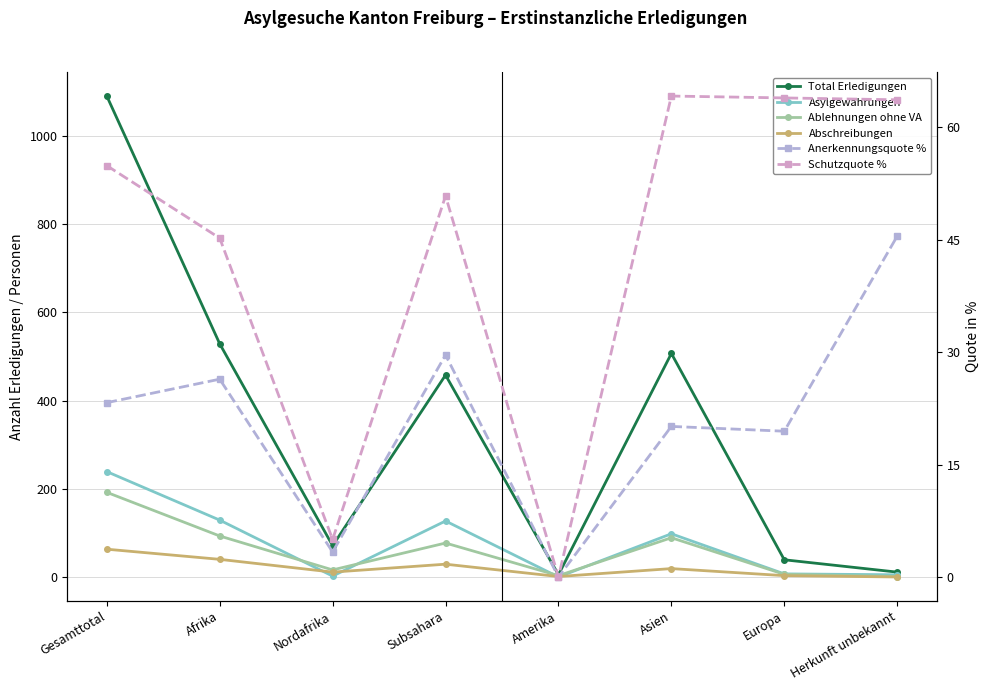

What is the total value across all series at Subsahara?

771.4